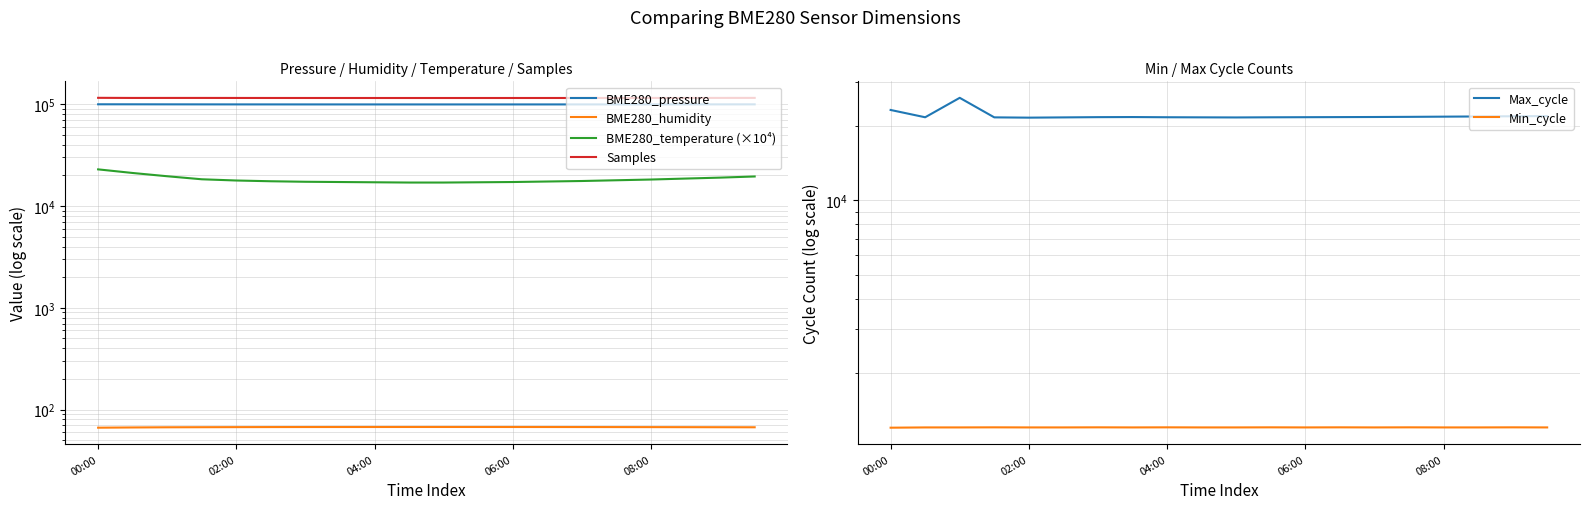

What is the difference between the second highest and minimum values in the BME280_pressure series?

282.9